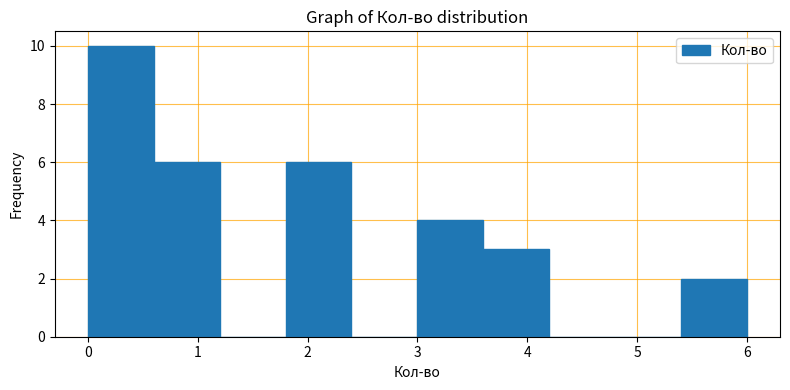

Reading left to right, transcribe this chart: for each bar, give the range it covers on the x-axis and its height. The values are not printed on the chart, so give them approximately, as read against the axis.

0.0 to 0.6: 10
0.6 to 1.2: 6
1.2 to 1.8: 0
1.8 to 2.4: 6
2.4 to 3.0: 0
3.0 to 3.6: 4
3.6 to 4.2: 3
4.2 to 4.8: 0
4.8 to 5.4: 0
5.4 to 6.0: 2